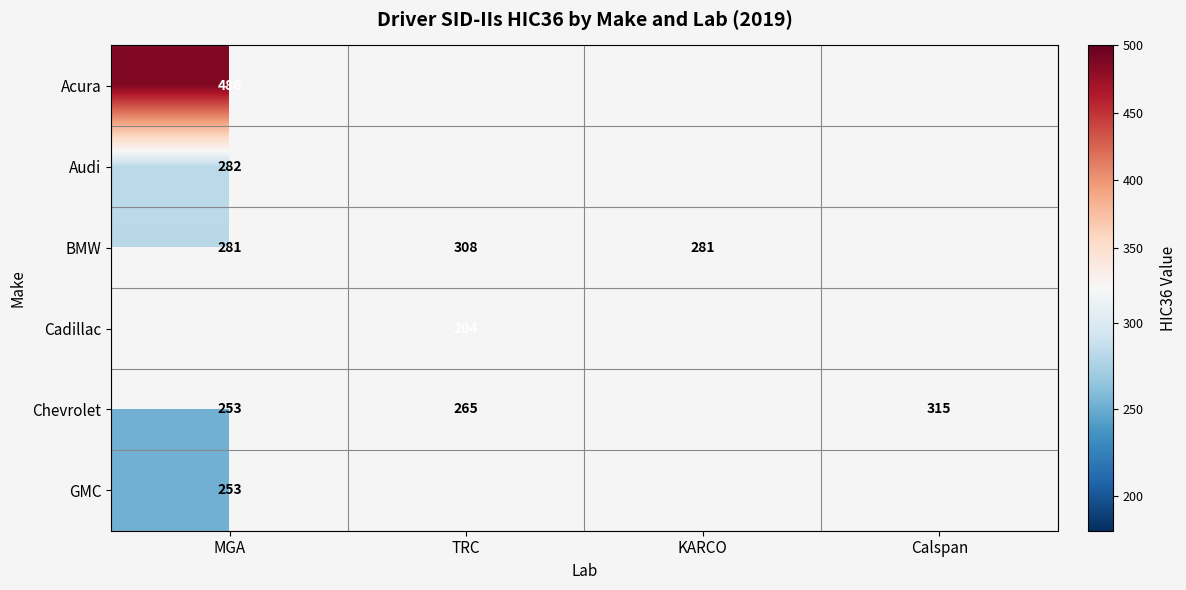

What is the highest value of the Acura series?

486.0